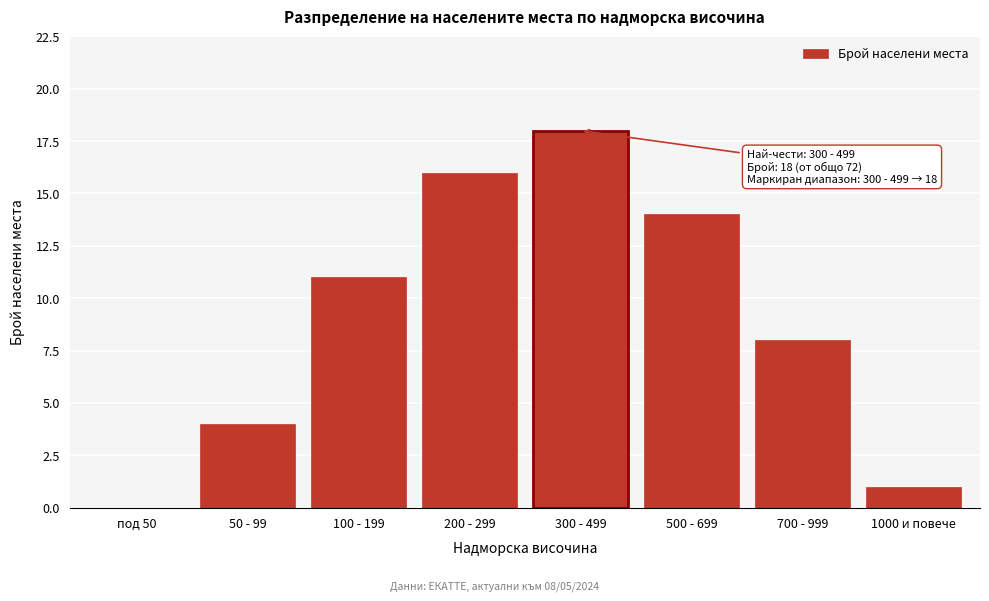

Reading left to right, extract all data points from this chart.

под 50=0	50 - 99=4	100 - 199=11	200 - 299=16	300 - 499=18	500 - 699=14	700 - 999=8	1000 и повече=1